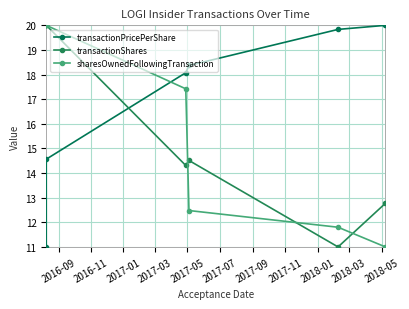

Reading right to left, transcribe all the data shown in this chart.

transactionPricePerShare: 20.0	19.8	18.4	18.1	14.6	11.0
transactionShares: 12.8	11.0	14.5	14.3	20.0	20.0
sharesOwnedFollowingTransaction: 11.0	11.8	12.5	17.4	20.0	20.0